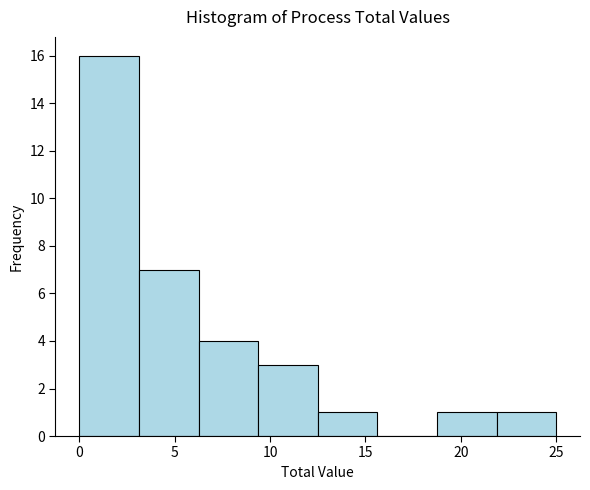

Reading left to right, transcribe this chart: for each bar, give the range it covers on the x-axis and its height. Neither the bar edges nor the heights are printed on the chart, so give them approximately, as read against the axes.

0.0 to 3.0: 16
3.0 to 6.5: 7
6.5 to 9.5: 4
9.5 to 12.5: 3
12.5 to 15.5: 1
15.5 to 19.0: 0
19.0 to 22.0: 1
22.0 to 25.0: 1